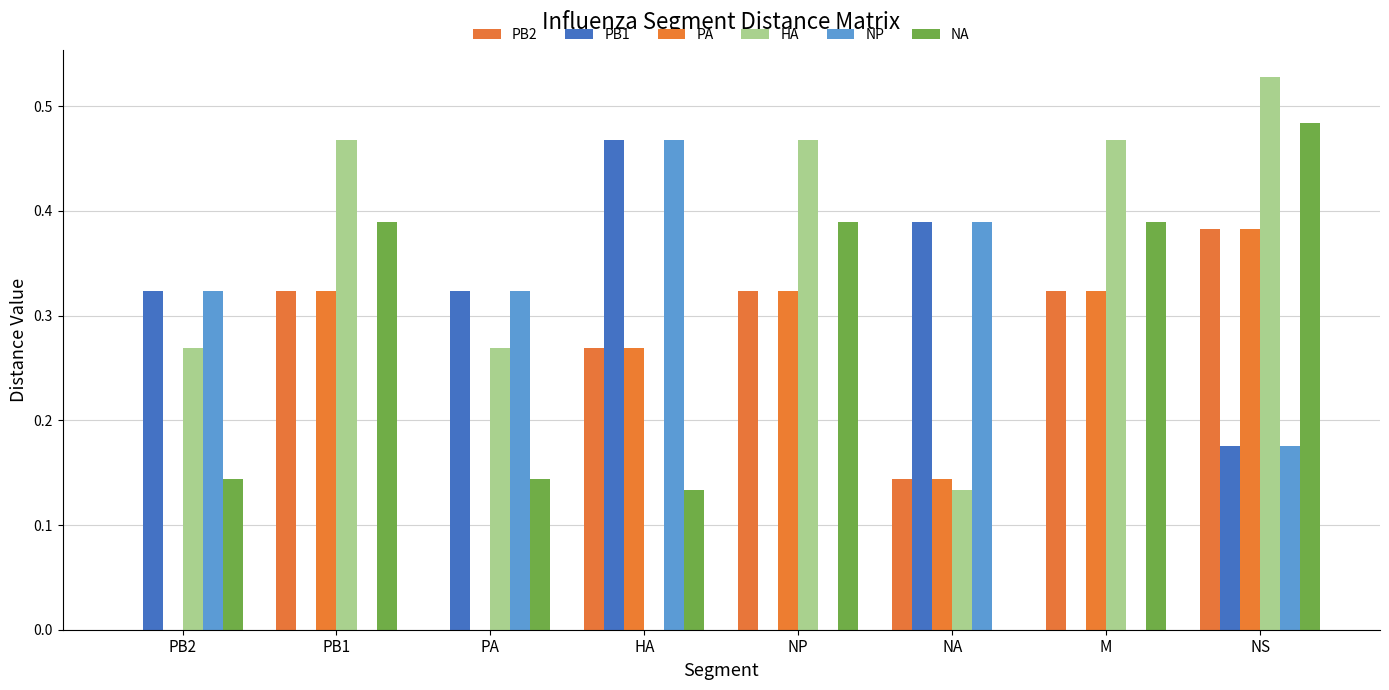

Are the bars grouped side by side (vs. stacked)?

Yes